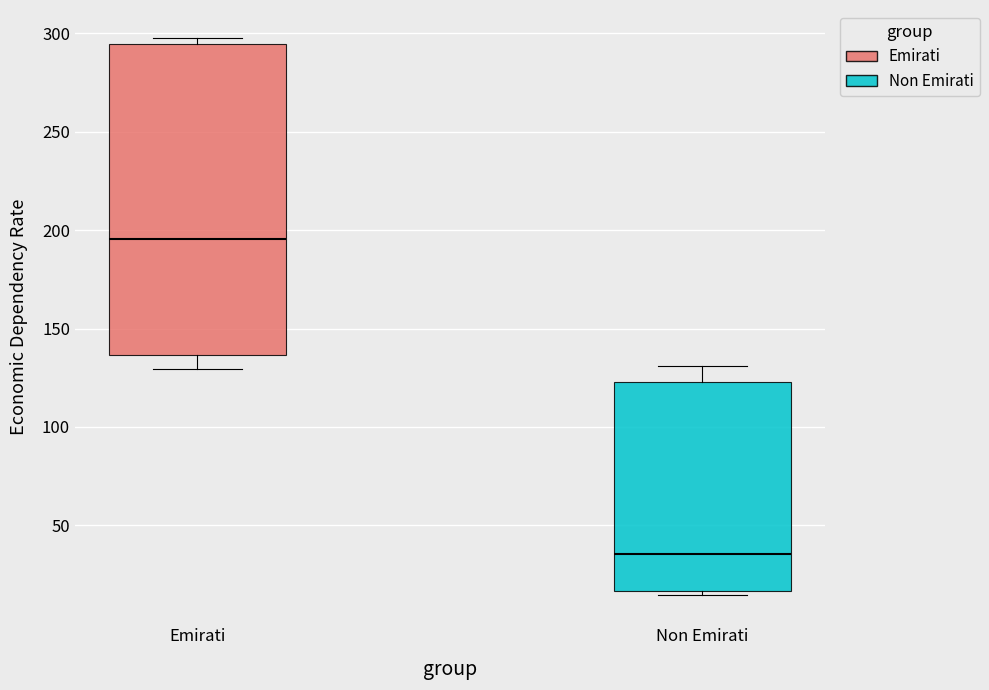

Which box has the lowest median line?

Non Emirati